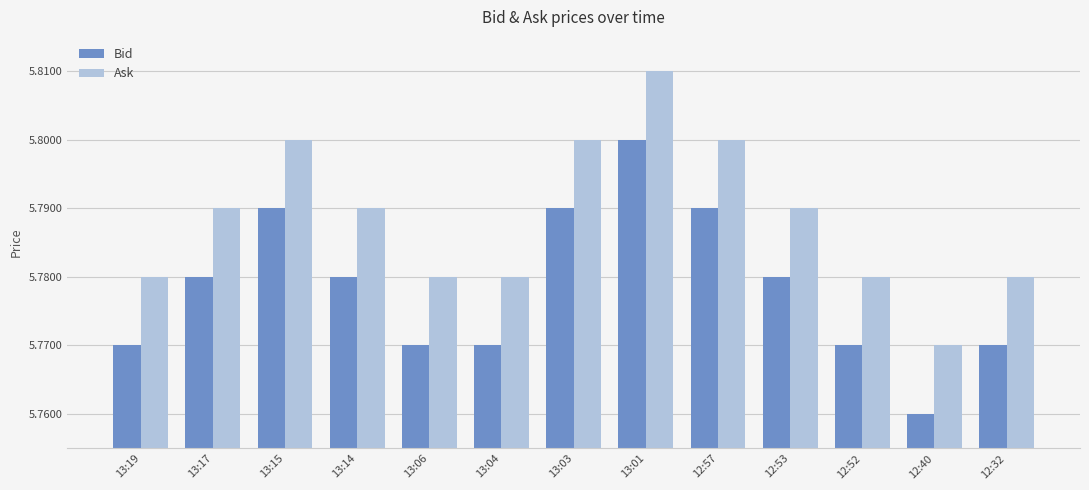

What is the sum of the Bid values at 13:06 and 12:52?

11.5